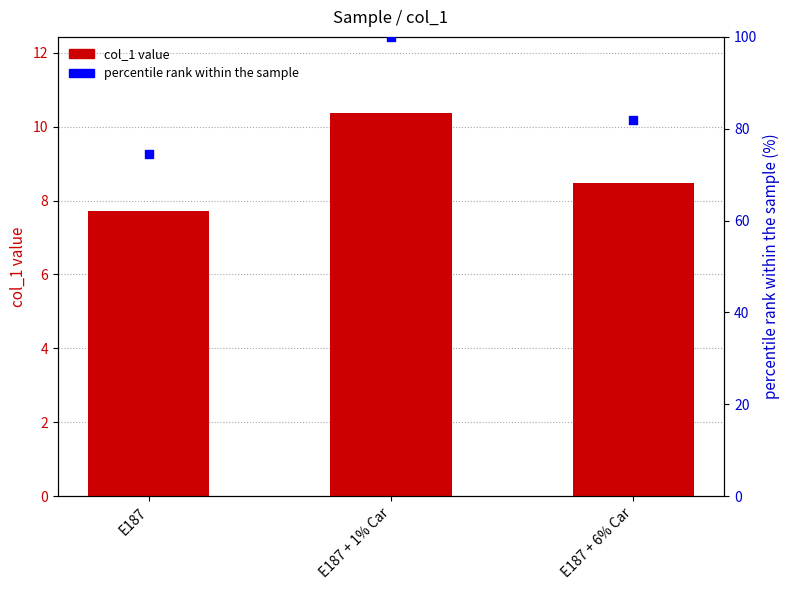

Which series contains the highest Y value?

percentile rank within the sample